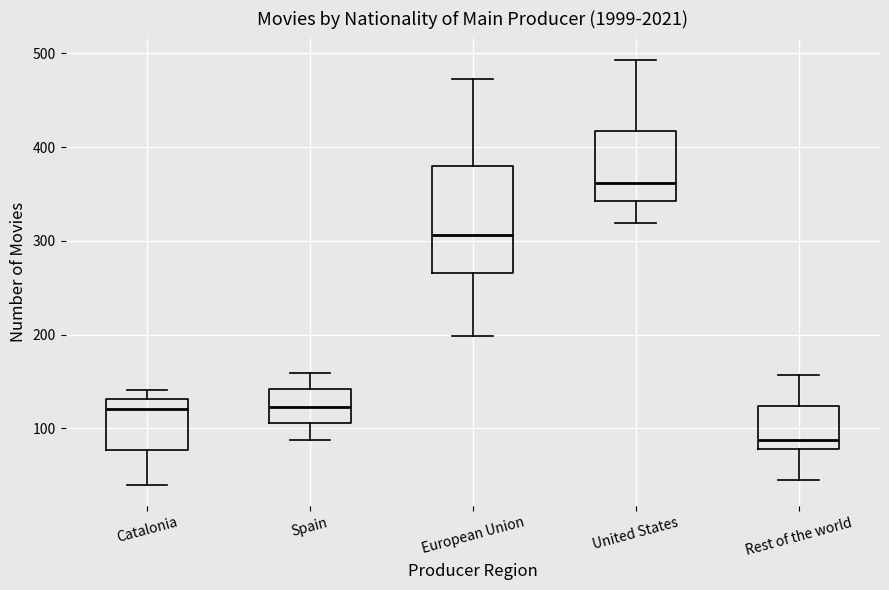

Reading left to right, transcribe this box plot: for each box, give where its median line is, the range the box spans, and where its two whiskers end, as read against the y-axis. The values are not printed on the chart, so give them approximately, as read against the axis.

Catalonia: median 120, box 80 to 130, whiskers 40 to 140
Spain: median 120, box 110 to 140, whiskers 90 to 160
European Union: median 310, box 270 to 380, whiskers 200 to 470
United States: median 360, box 340 to 420, whiskers 320 to 490
Rest of the world: median 90, box 80 to 120, whiskers 50 to 160